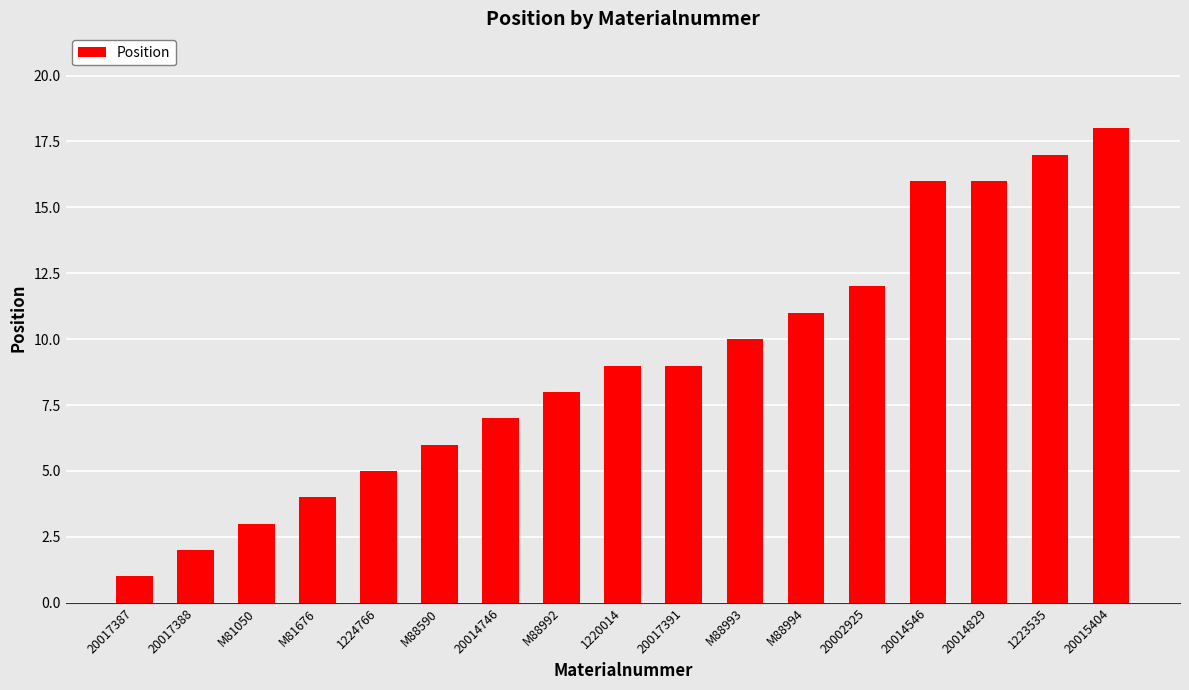

Are the bars horizontal?

No